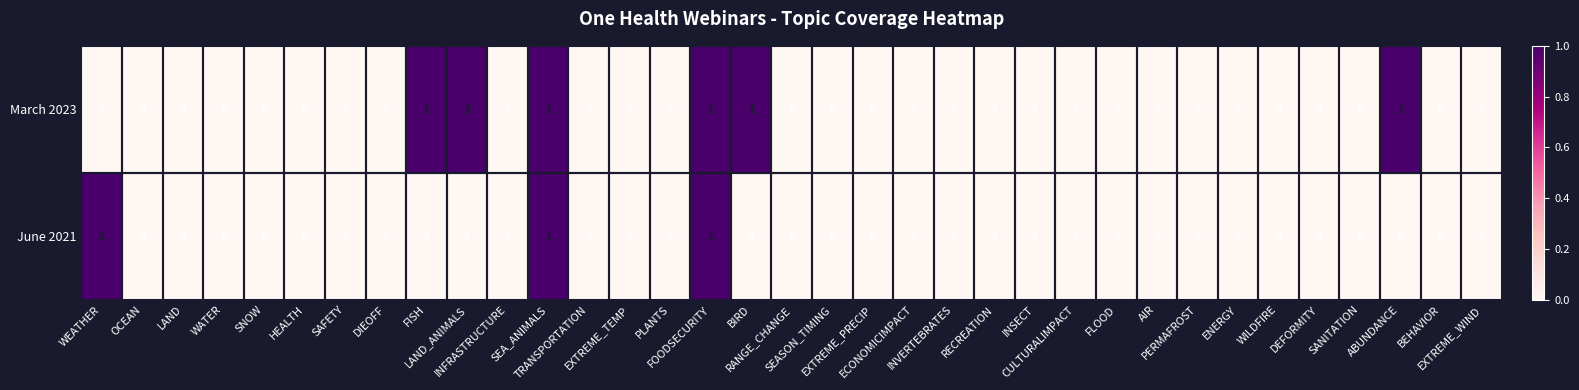

How many series are shown in this chart?

2